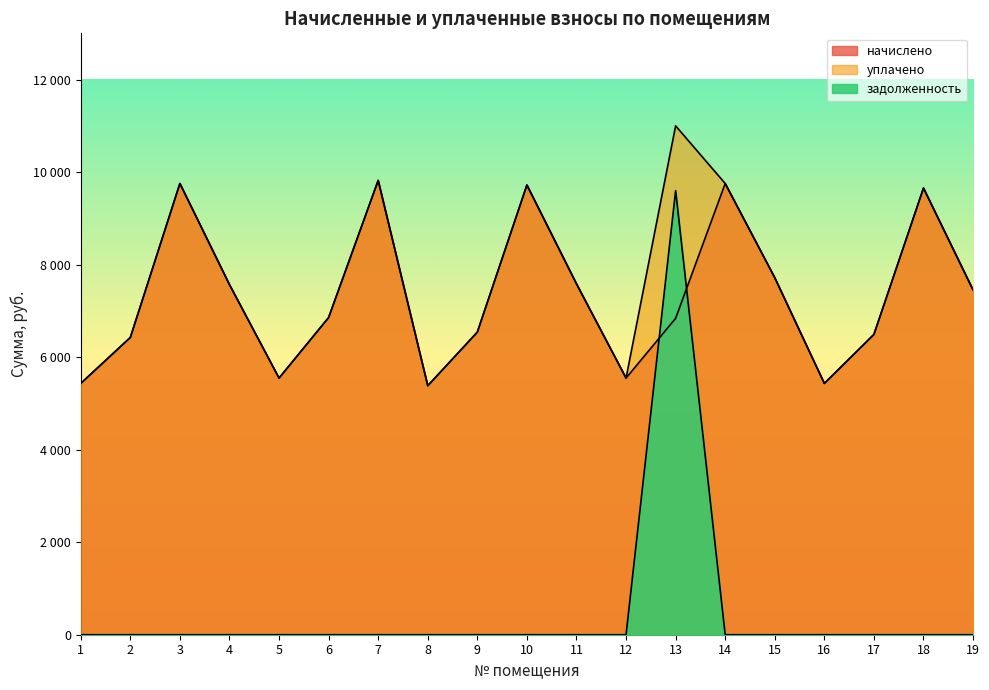

What is the value of the уплачено point at the 4th from the left?

7567.9